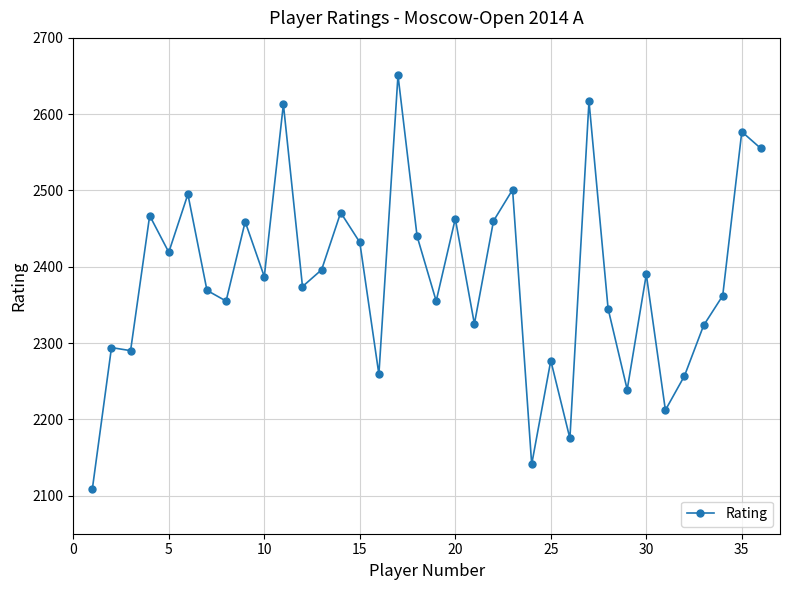

What is the minimum value shown in the chart?

2109